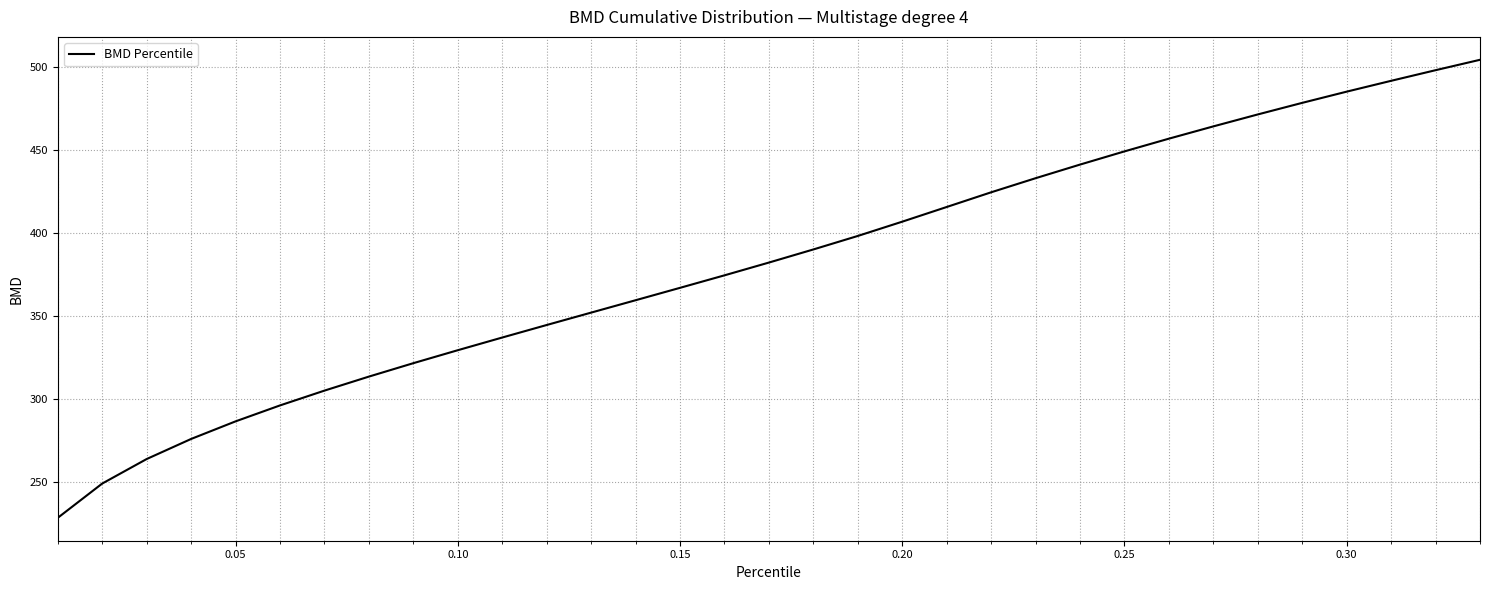

What is the average value?

381.7